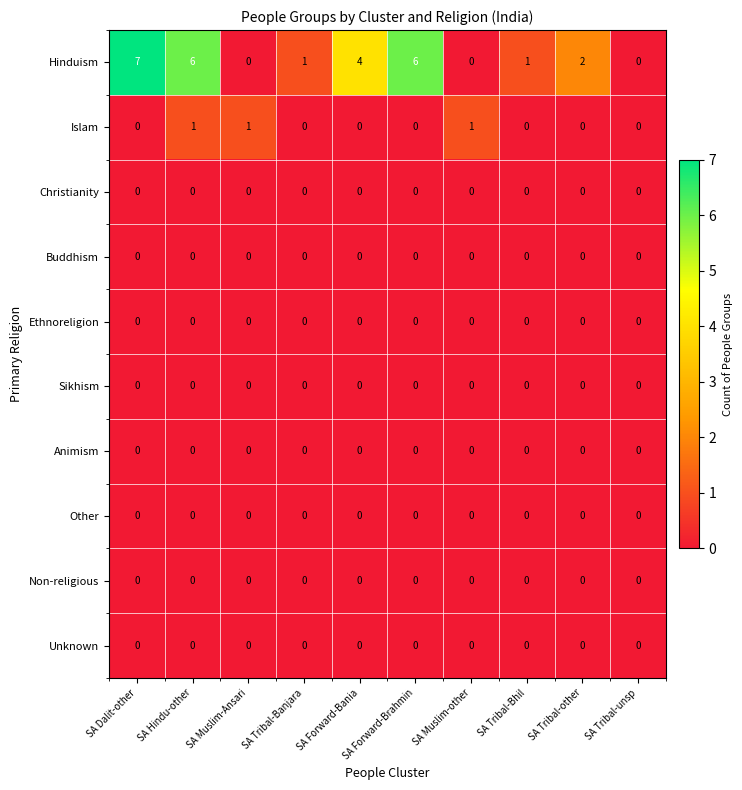

How many series are shown in this chart?

10